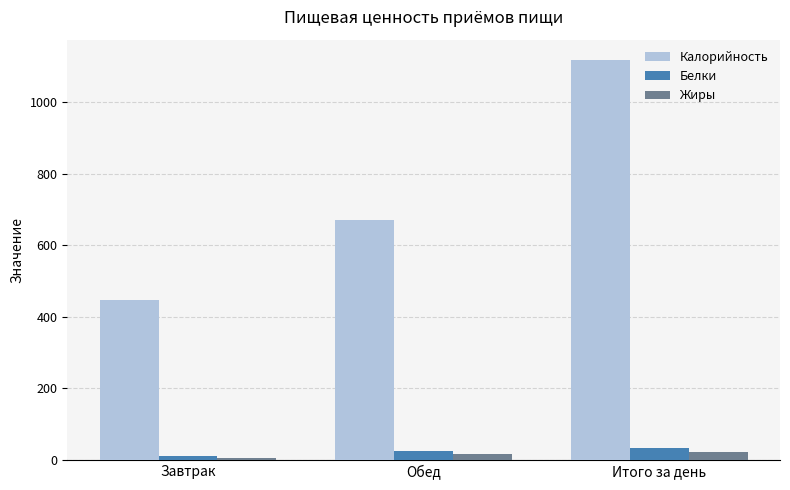

What is the spread (max minus min) of values at Итого за день?

1094.9